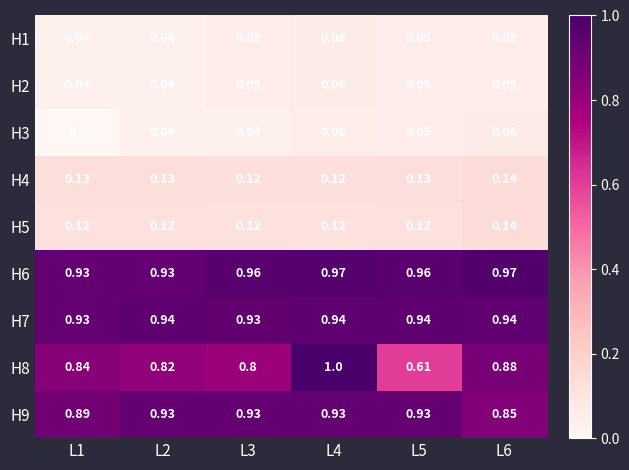

Which series changed the most between L4 and L6?

H8